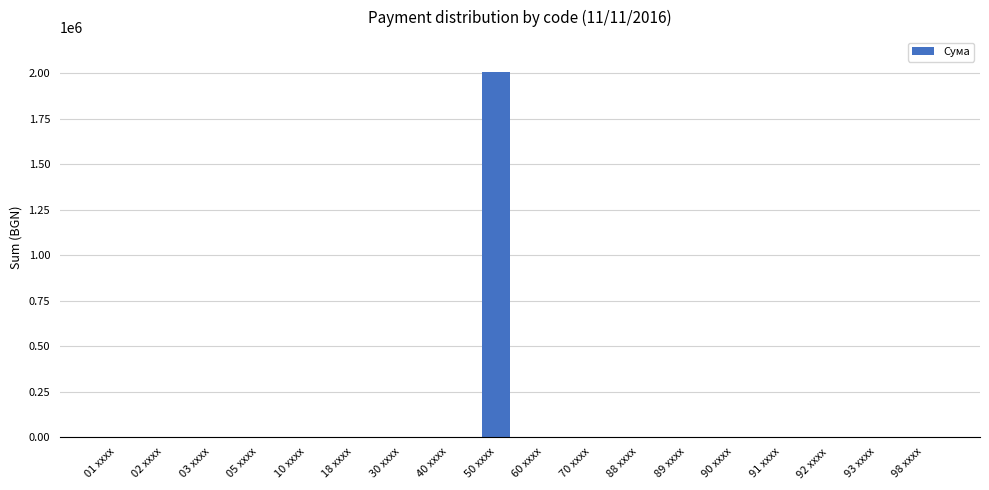

The value at 18 xxxx is -953180.0. True or false?

False